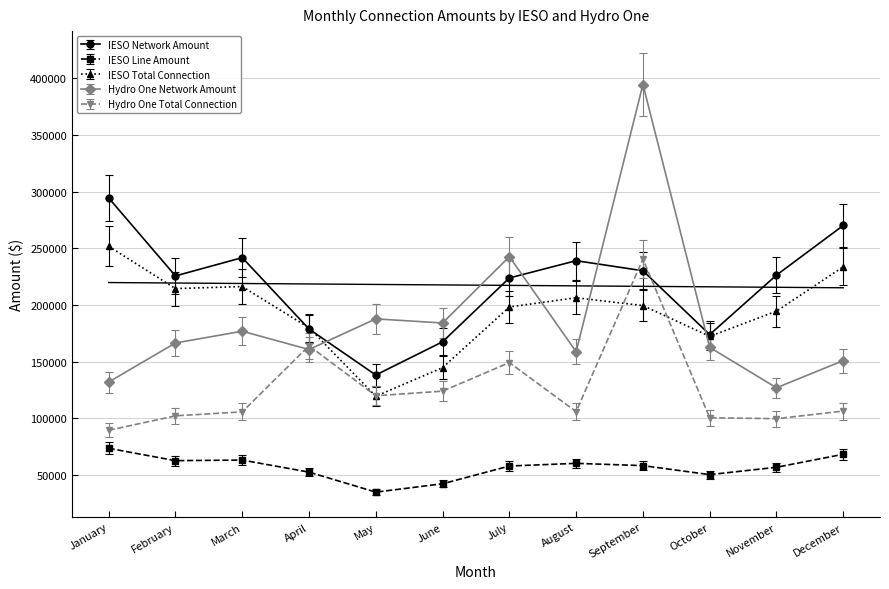

What is the sum of the IESO Network Amount values at May and April?

317131